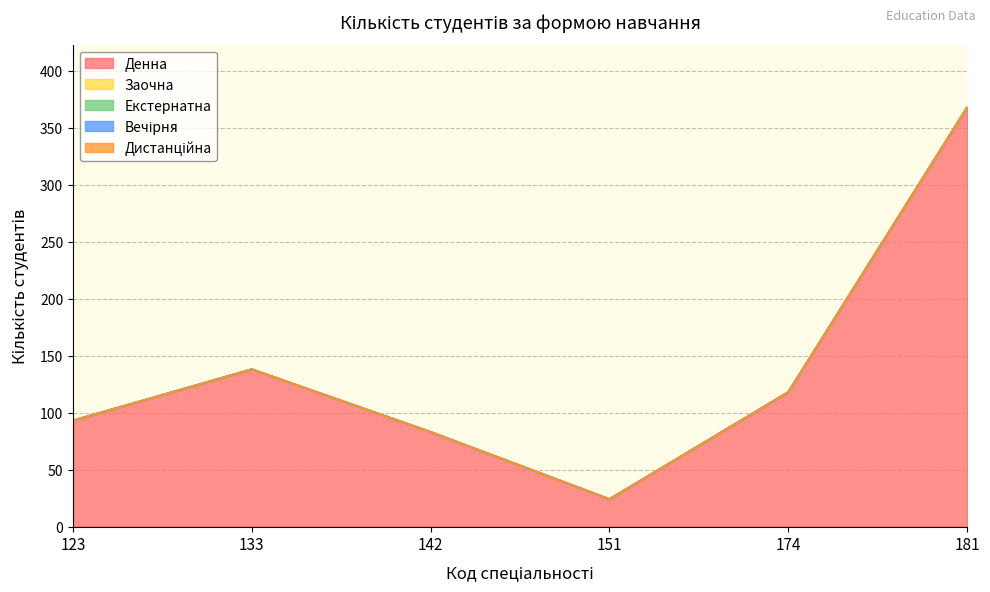

True or false: Заочна and Вечірня intersect in this chart.

False